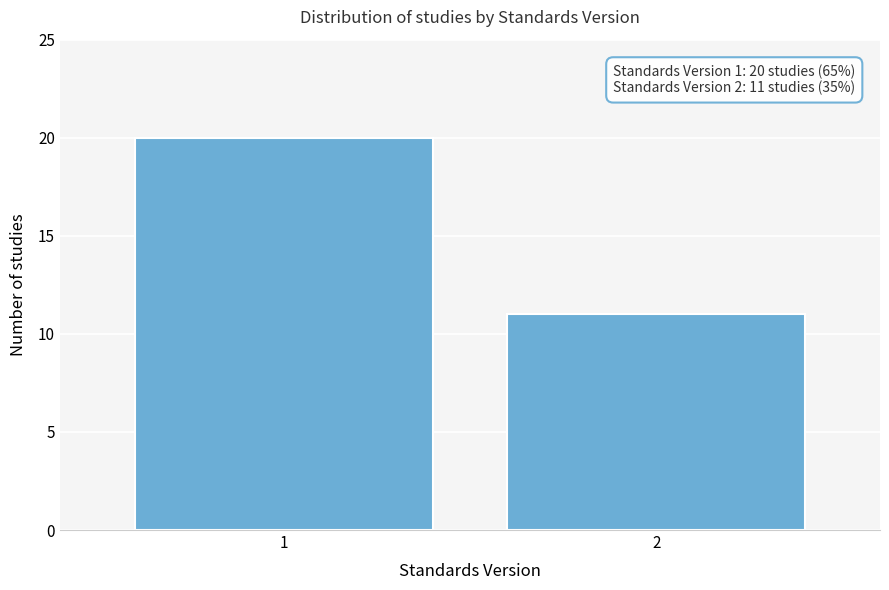

Reading right to left, what are all the values shown in this chart?

2=11	1=20